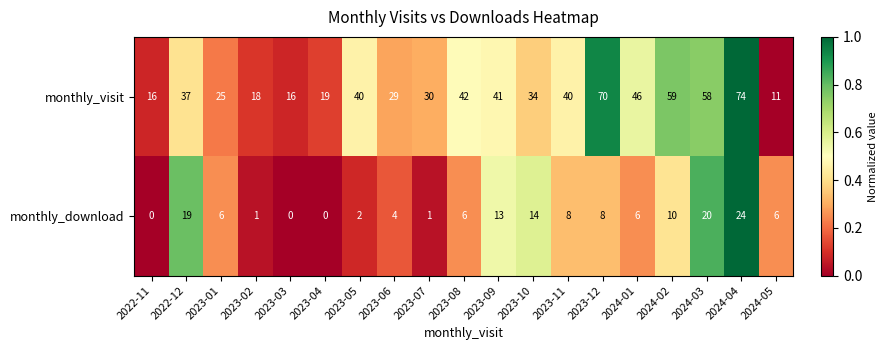

What is the maximum value shown in the chart?

74